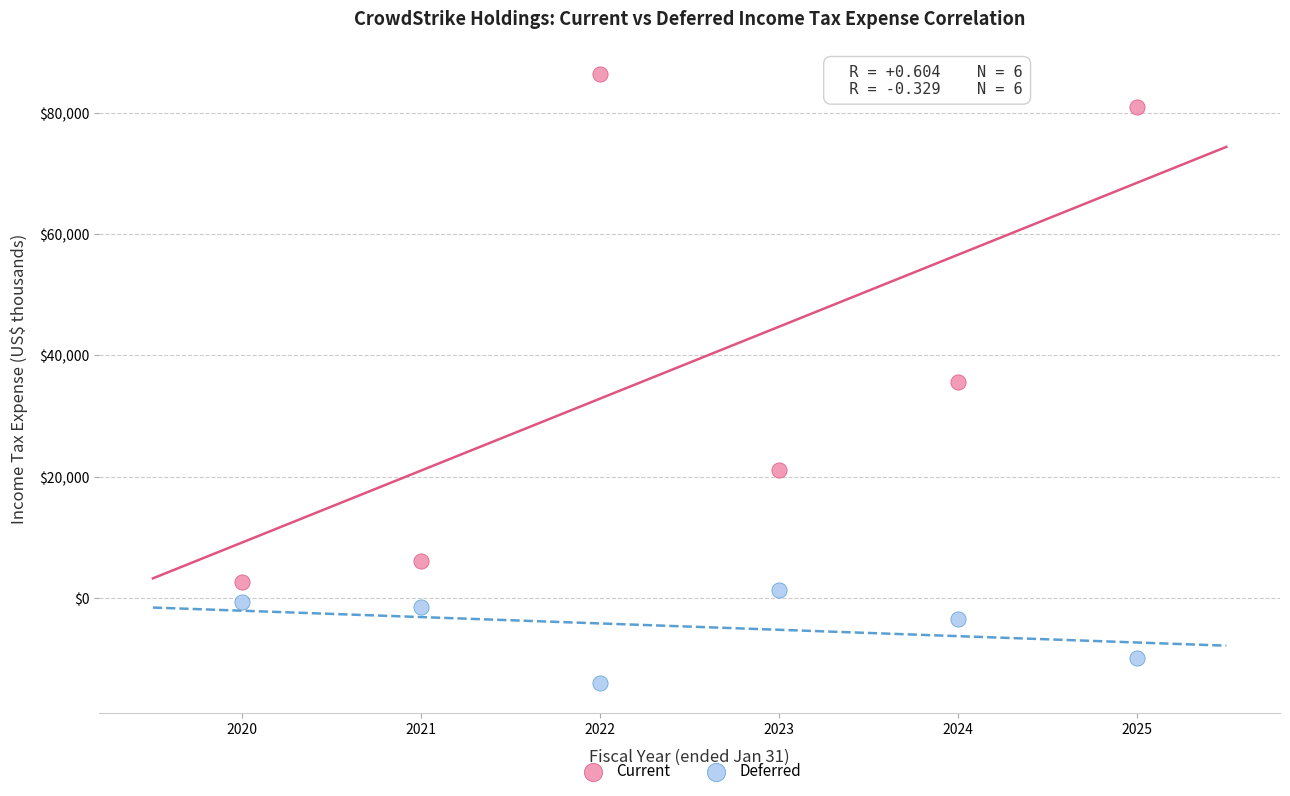

In the Current series, what Y value is closest to 44494?

35619